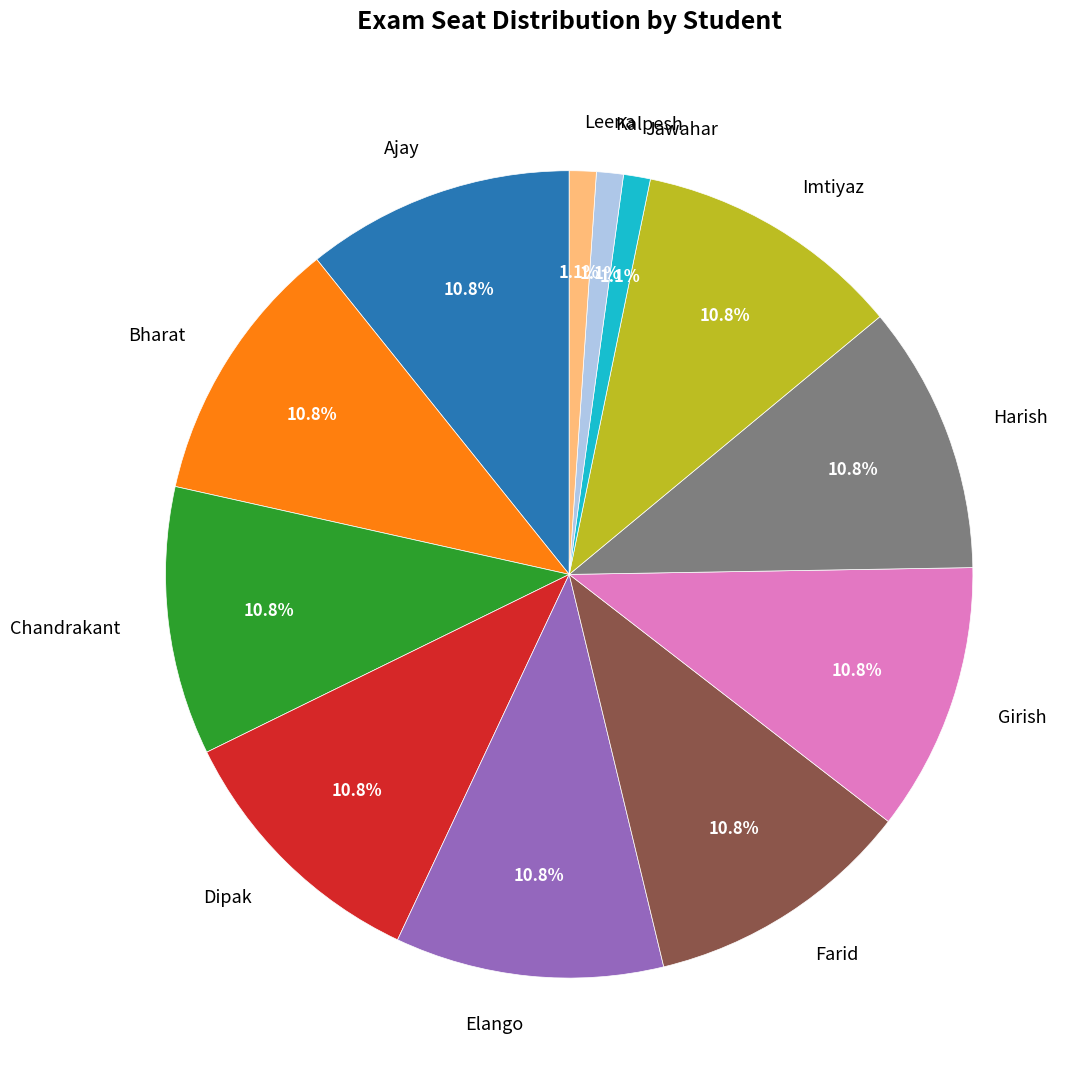

The Dipak slice represents 24% of the pie. True or false?

False